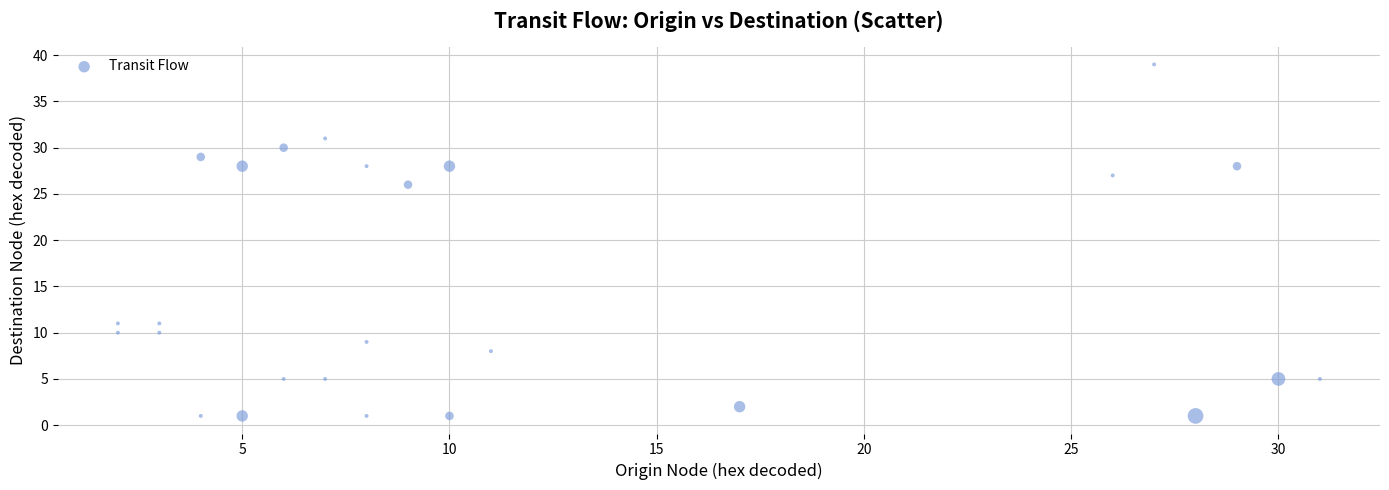

What is the range of Y values (max minus min)?

38